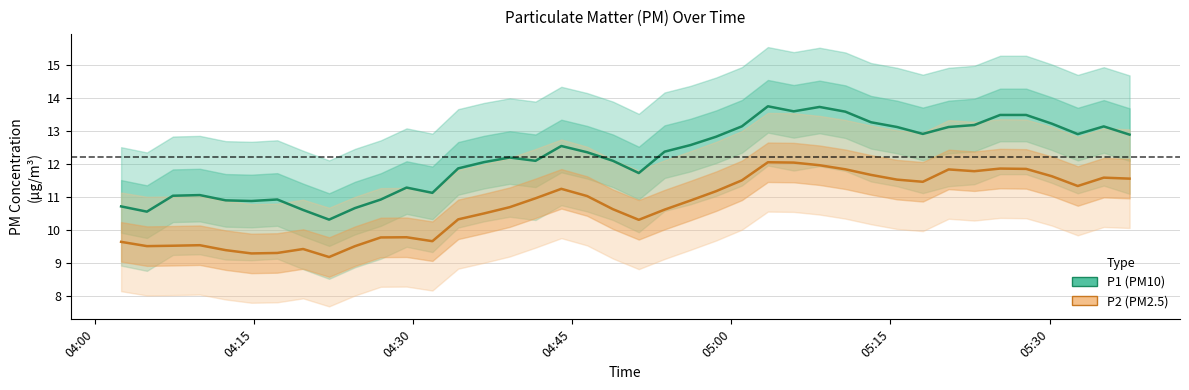

What is the greatest value displayed?

13.8